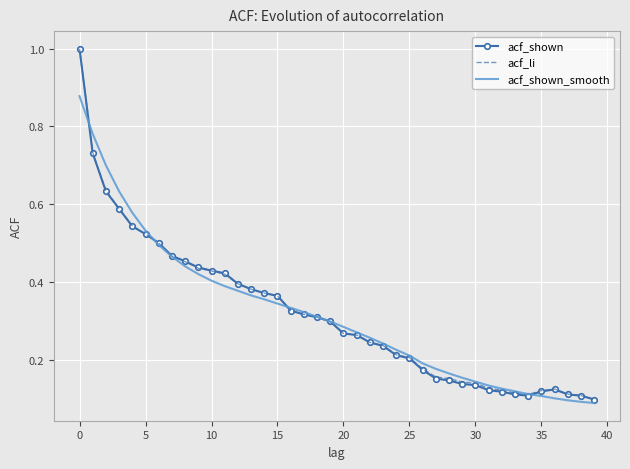

What is the smallest value displayed?

0.1